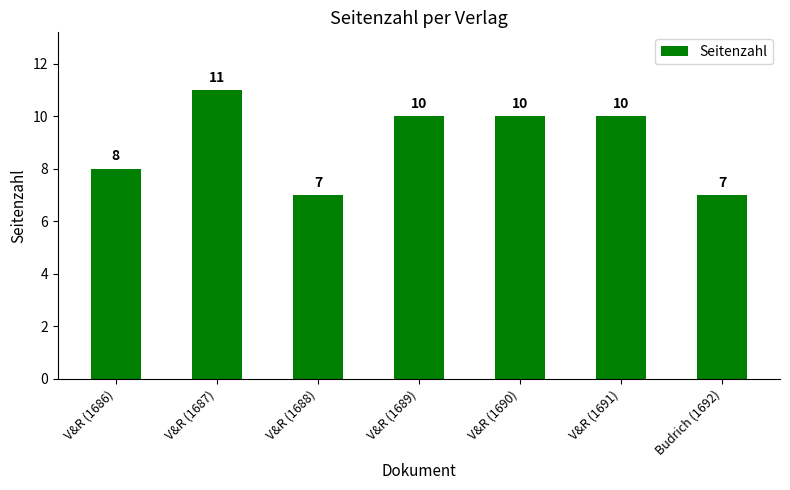

Reading left to right, what are all the values shown in this chart?

8	11	7	10	10	10	7